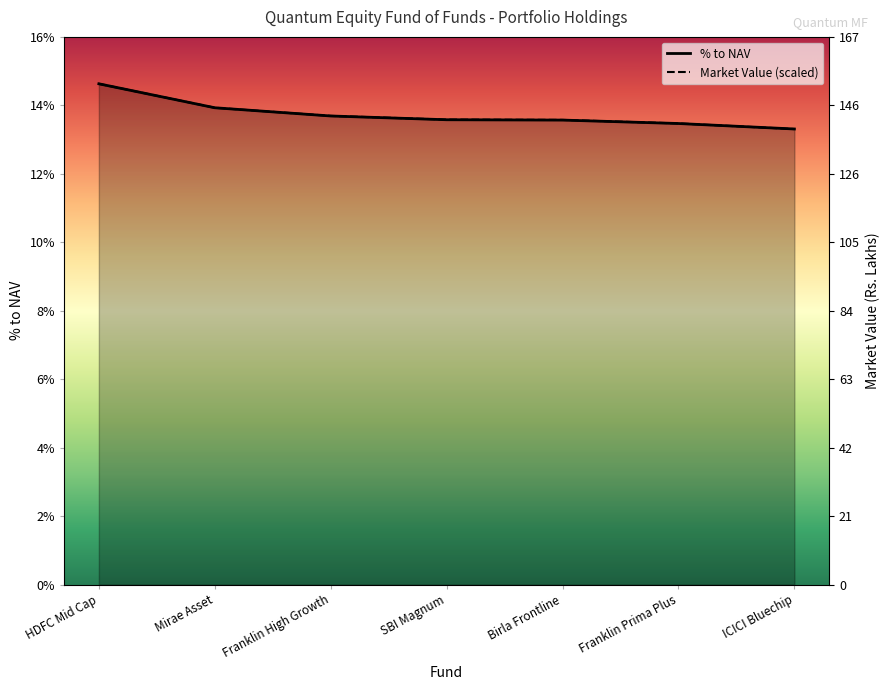

The Market Value (Rs. Lakhs) series shows 0.2 at HDFC Mid Cap. True or false?

False